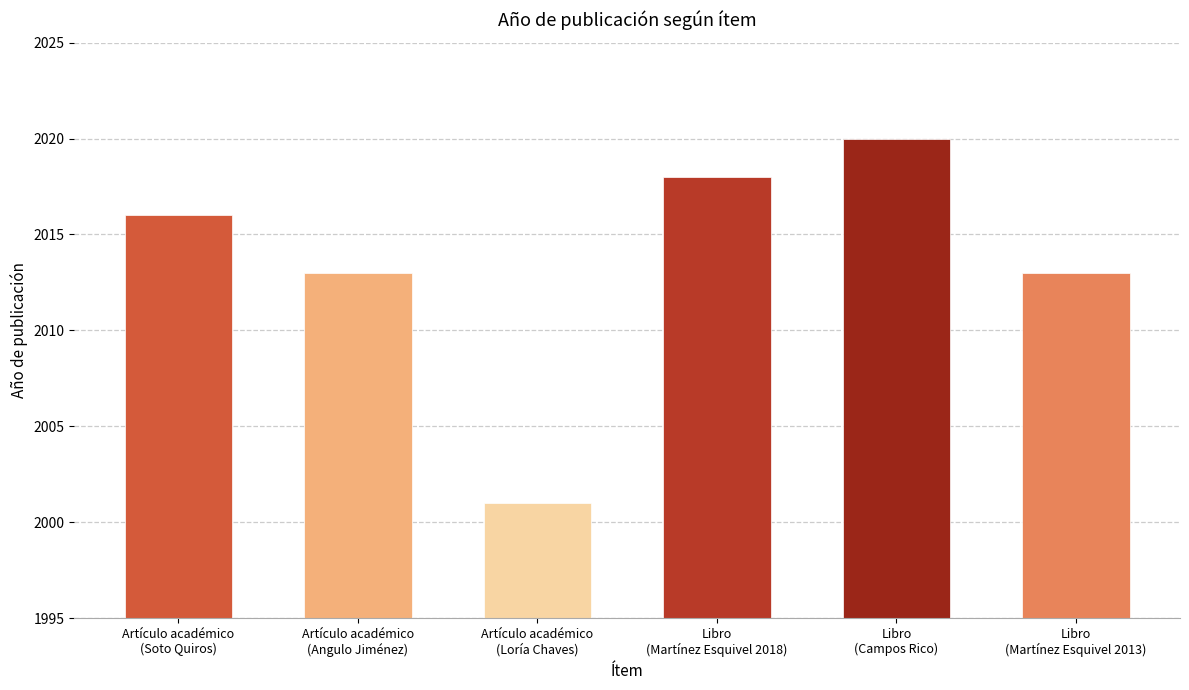

Which category has the highest value across all series?

Libro
(Campos Rico)